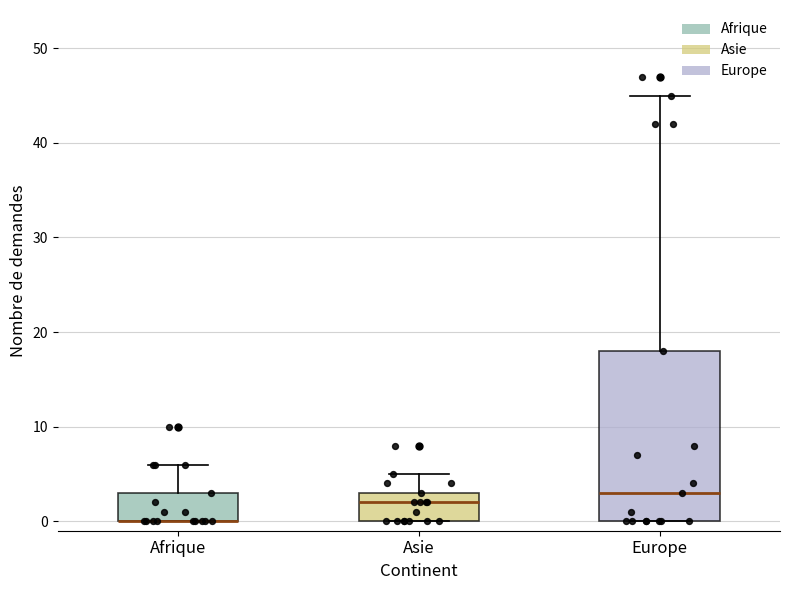

Comparing the boxes themselves (not the whiskers), which one is the tallest?

Europe